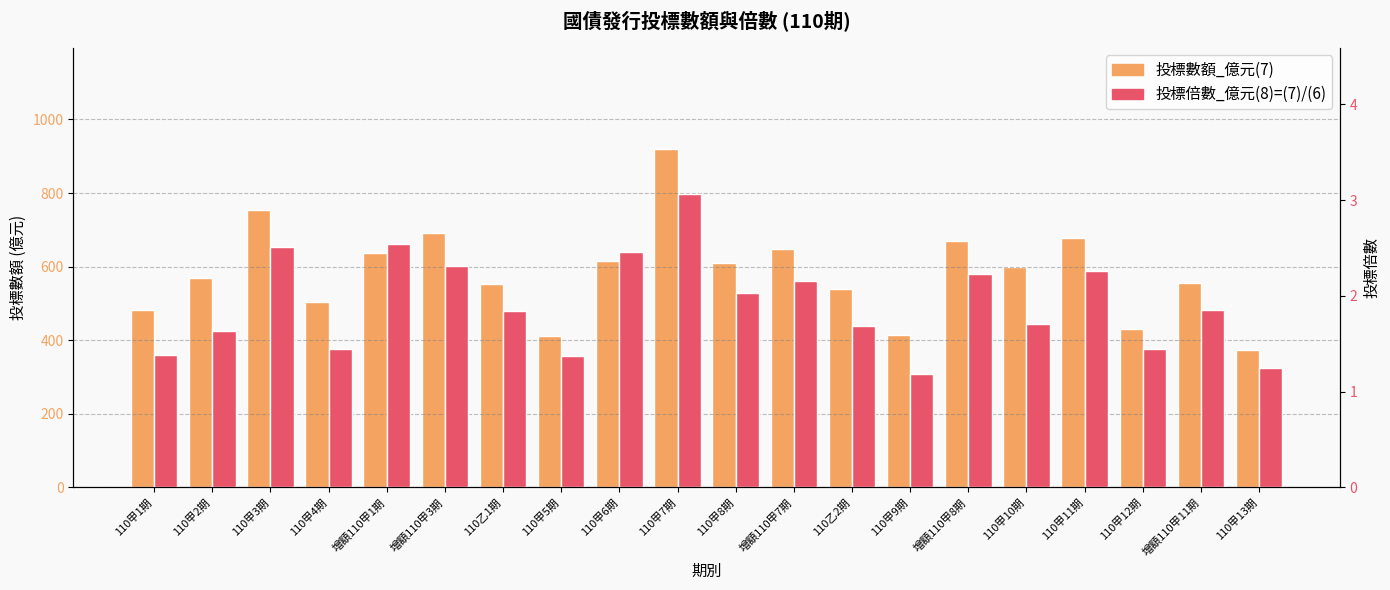

True or false: 投標倍數_億元(8)=(7)/(6) has a value of 1.4 at 110甲12期.

True